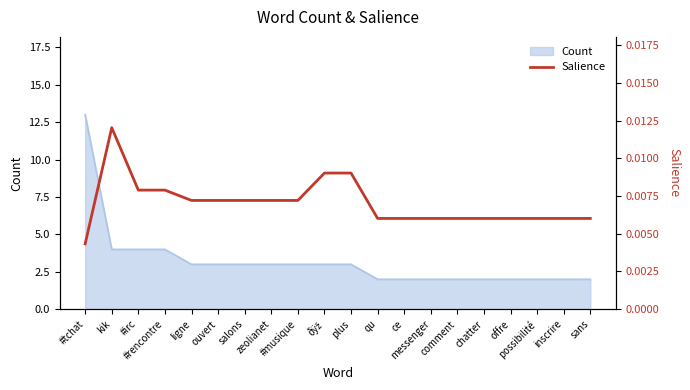

The chart shows a value of 0.0 at ce. True or false?

False